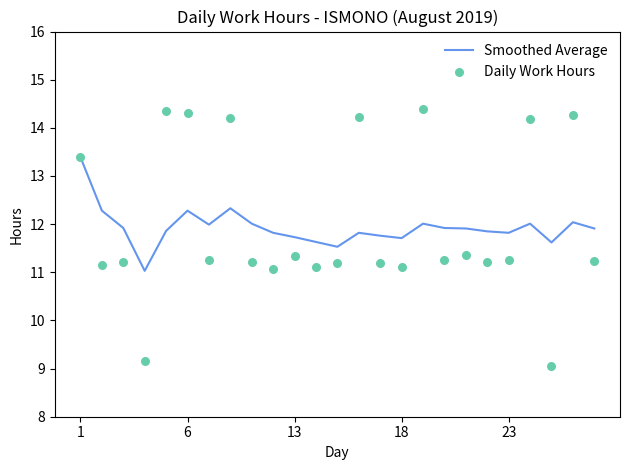

Which series contains the lowest Y value?

Daily Work Hours